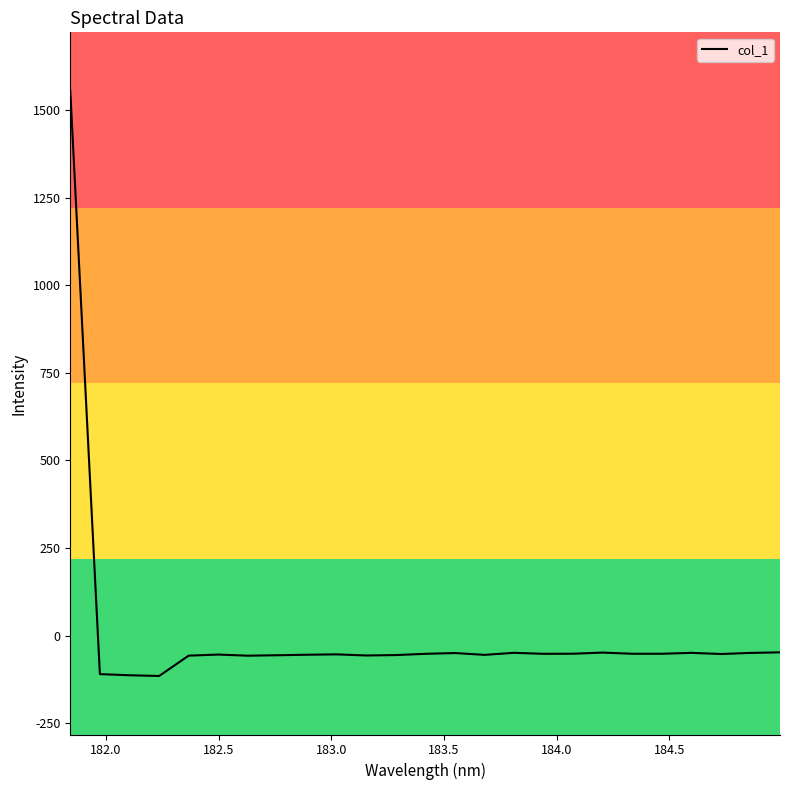

What is the difference between the maximum and minimum values?

1671.0